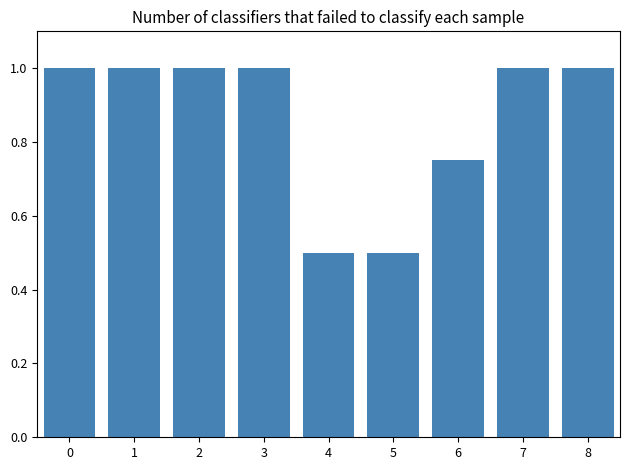

Between 4 and 7, which is larger?

7